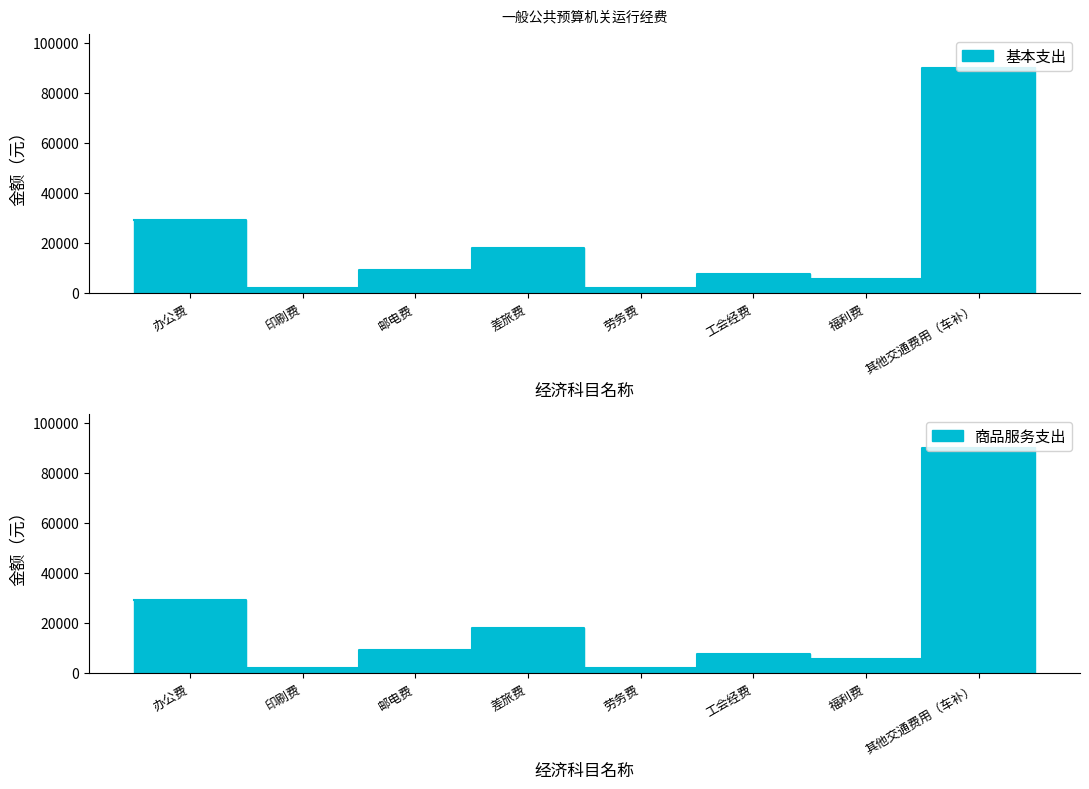

What is the ratio of the value at 差旅费 to the value at 办公费?

0.6